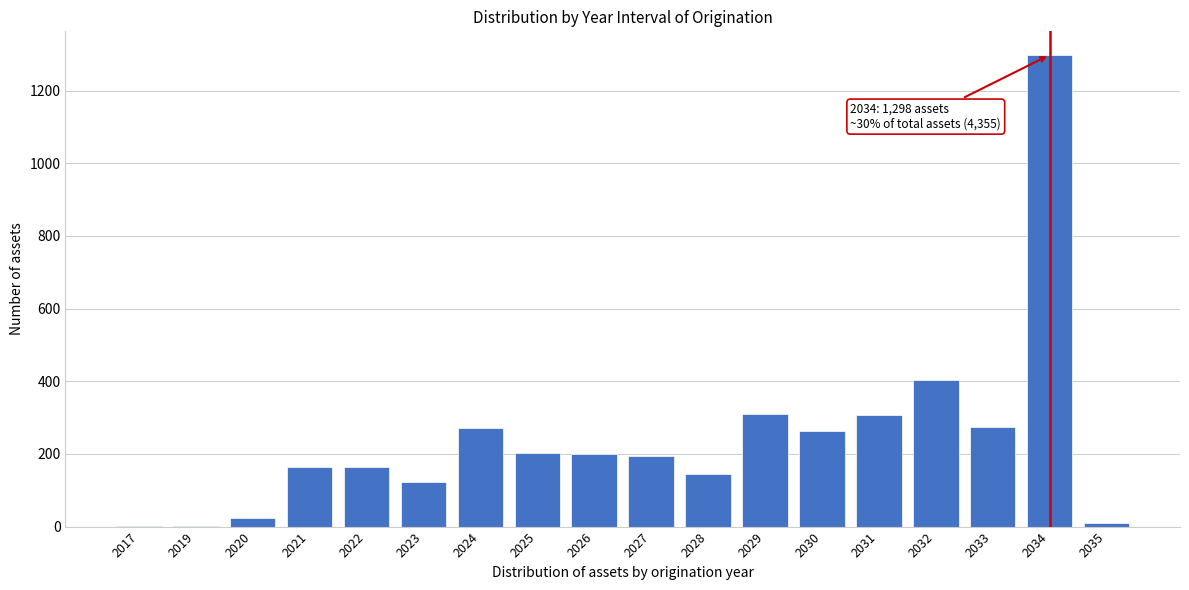

What is the maximum value shown in the chart?

1298